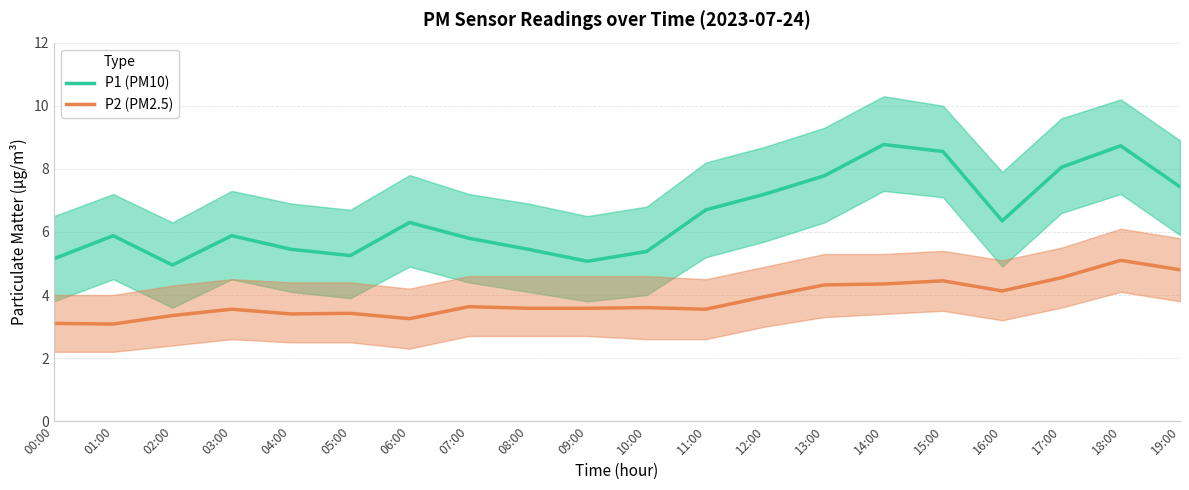

True or false: P2 (PM2.5) and P1 (PM10) intersect in this chart.

False